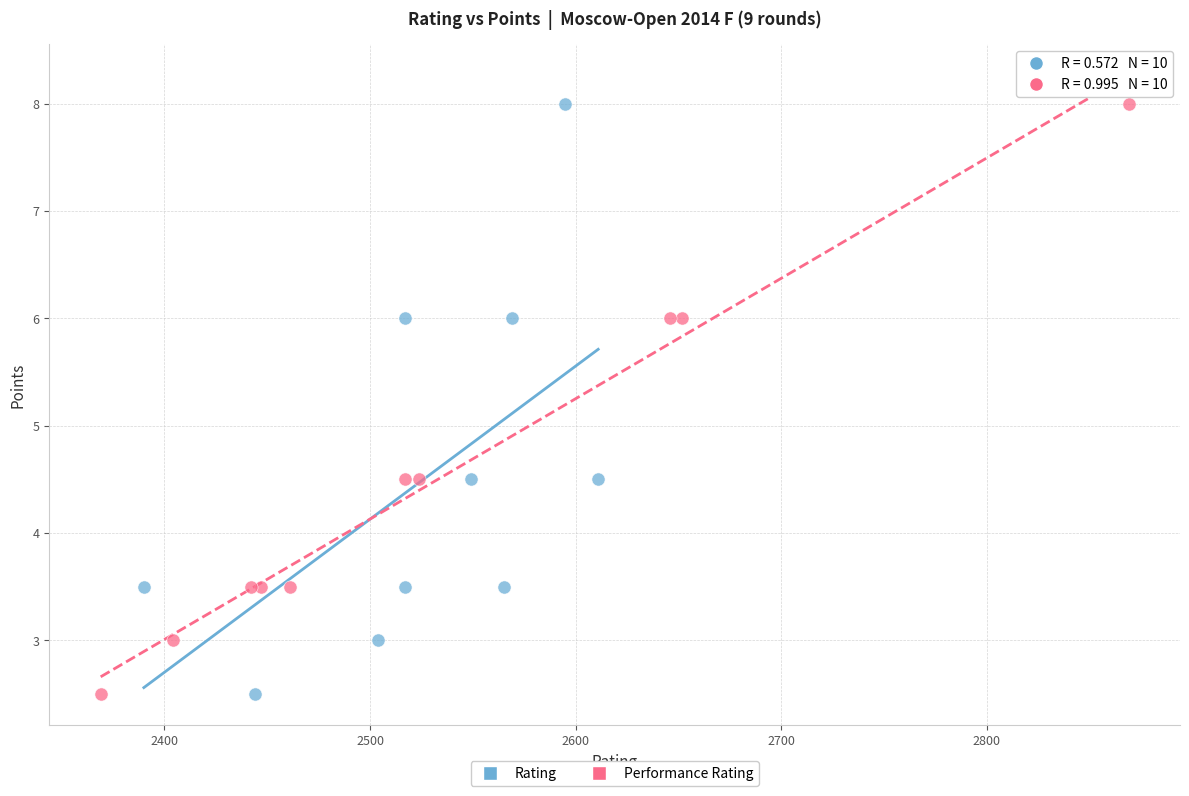

What are all the series names shown in the legend?

Rating, Performance Rating